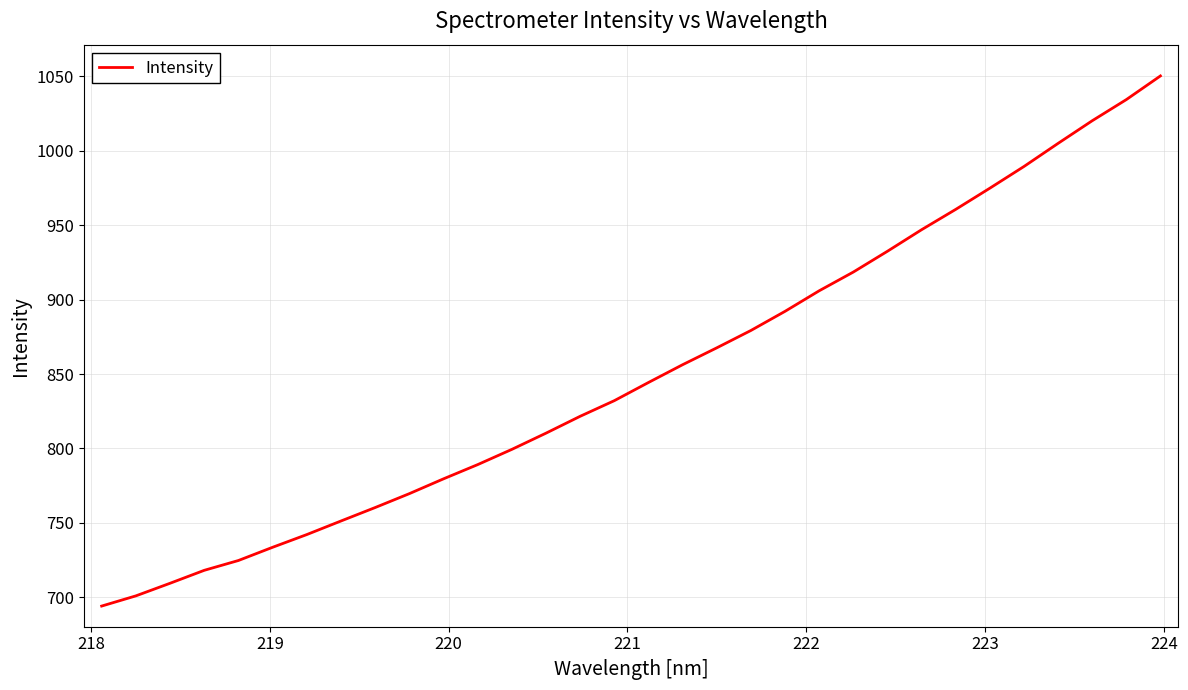

What is the greatest value displayed?

1050.4